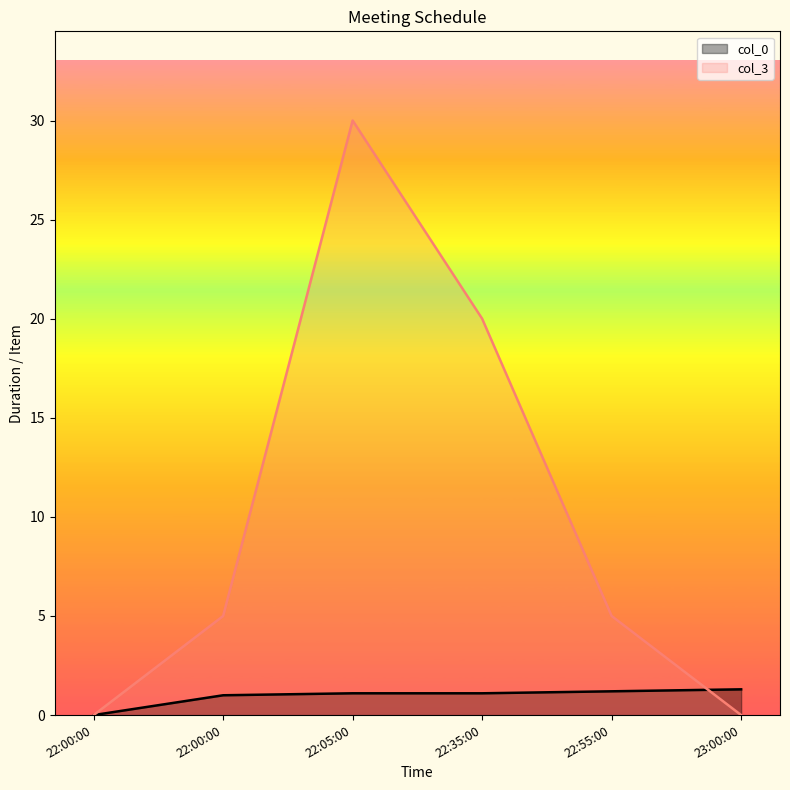

Between 22:00:00 and 22:35:00, which is larger?

22:35:00